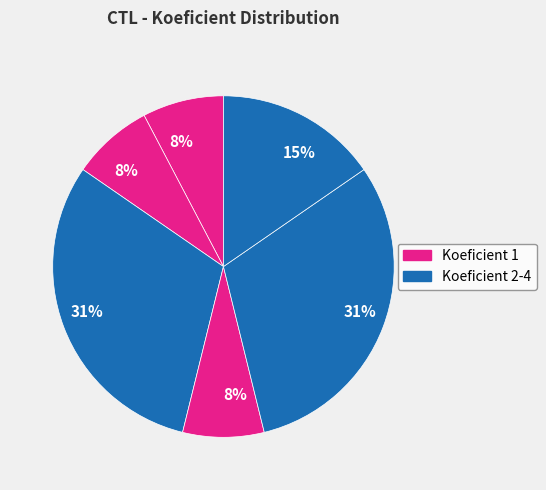

Does any single category account for the majority?

No